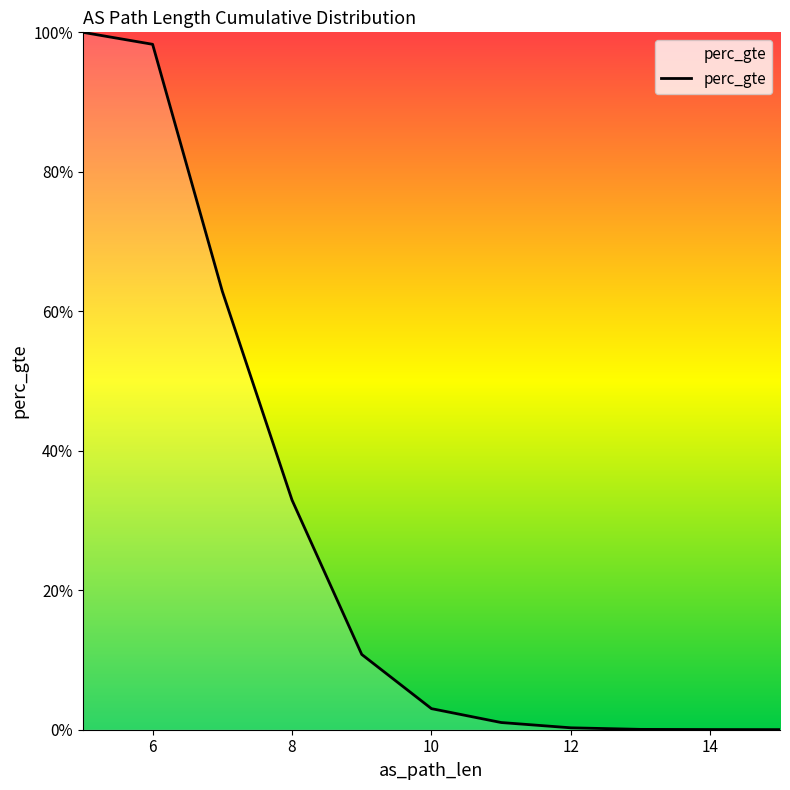

At which label is the value closest to 0?

15